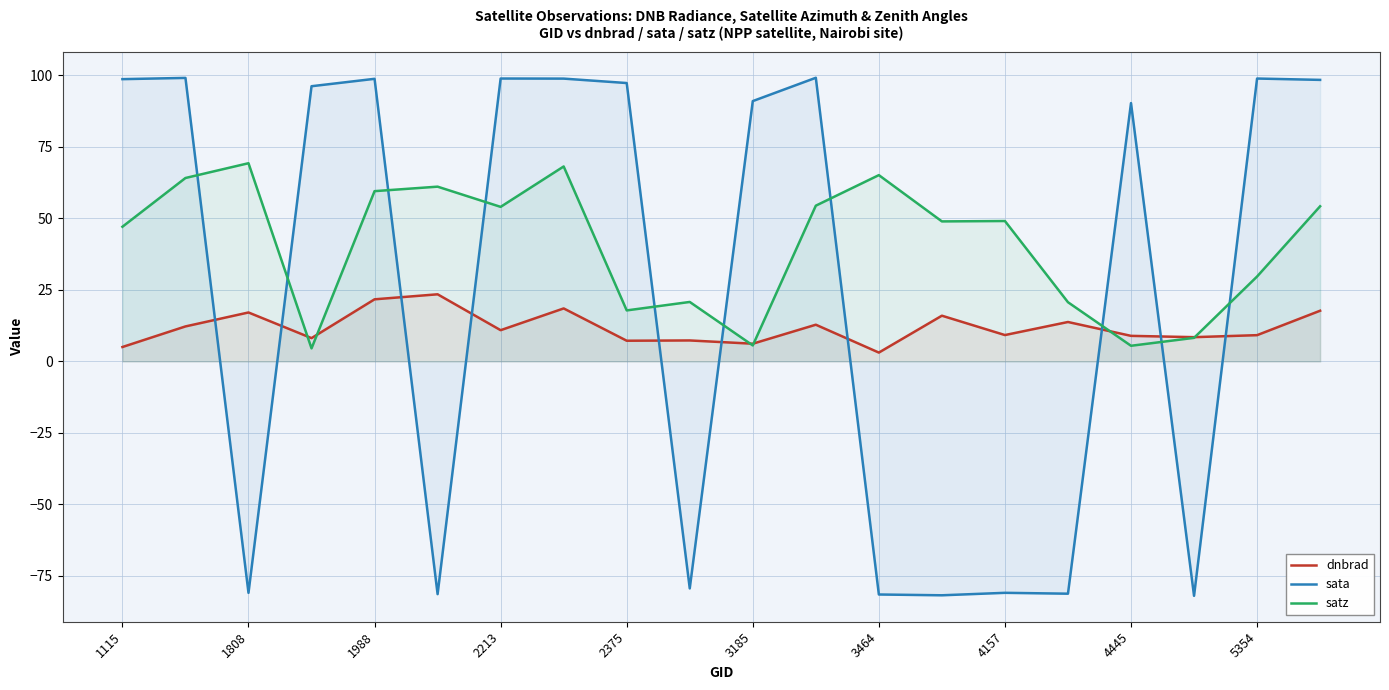

List the series in order of their overall mean, lowest first.

dnbrad, sata, satz